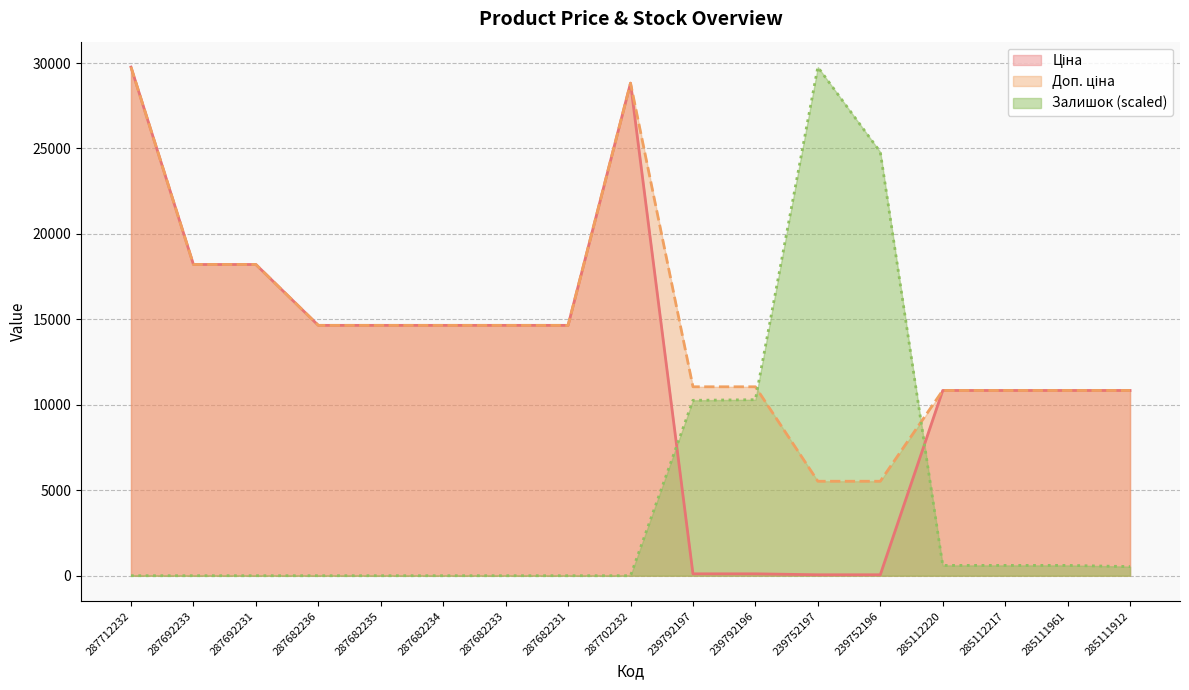

True or false: Ціна has a value of 23550.6 at 287682235.

False